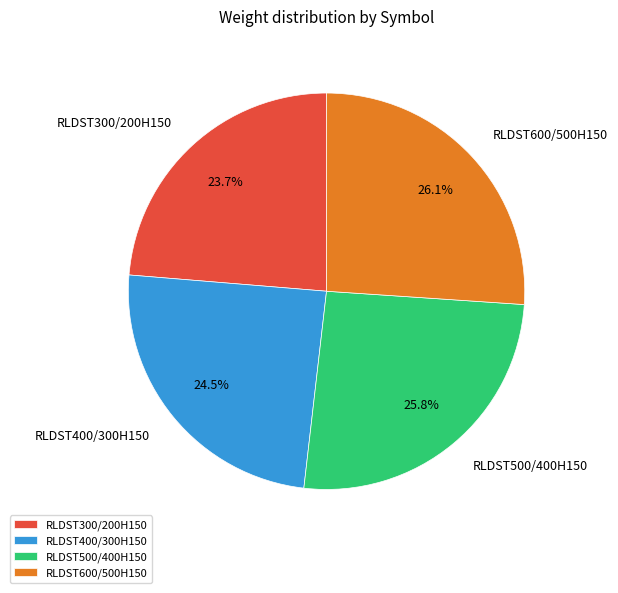

To the nearest percent, what is the difference between the largest and smallest slice percentages?

2%